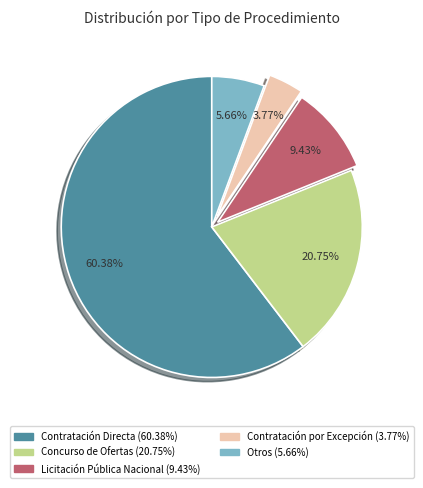

Does any single category account for the majority?

Yes